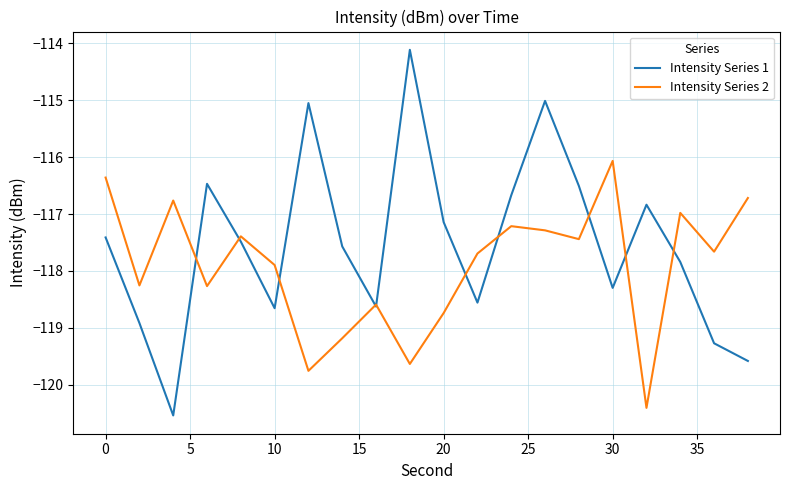

List the series in order of their peak value, highest first.

Intensity Series 1, Intensity Series 2